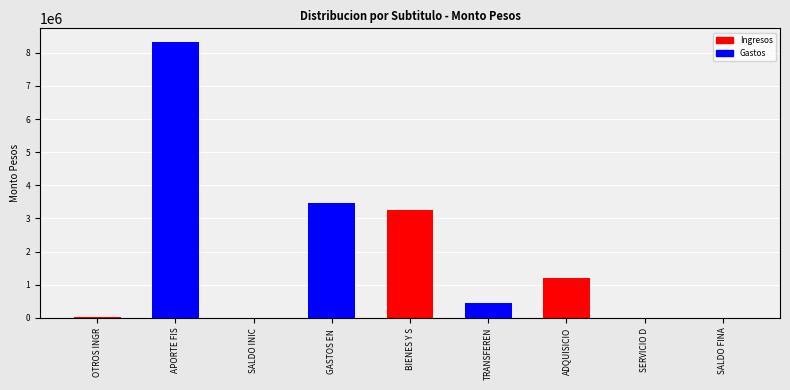

Rank the categories by value from highest to lowest.

APORTE FISCAL, GASTOS EN PERSONAL, BIENES Y SERVICIOS DE CONSUMO, ADQUISICION DE ACTIVOS NO FINANCIEROS, TRANSFERENCIAS CORRIENTES, OTROS INGRESOS CORRIENTES, SALDO INICIAL DE CAJA, SERVICIO DE LA DEUDA, SALDO FINAL DE CAJA